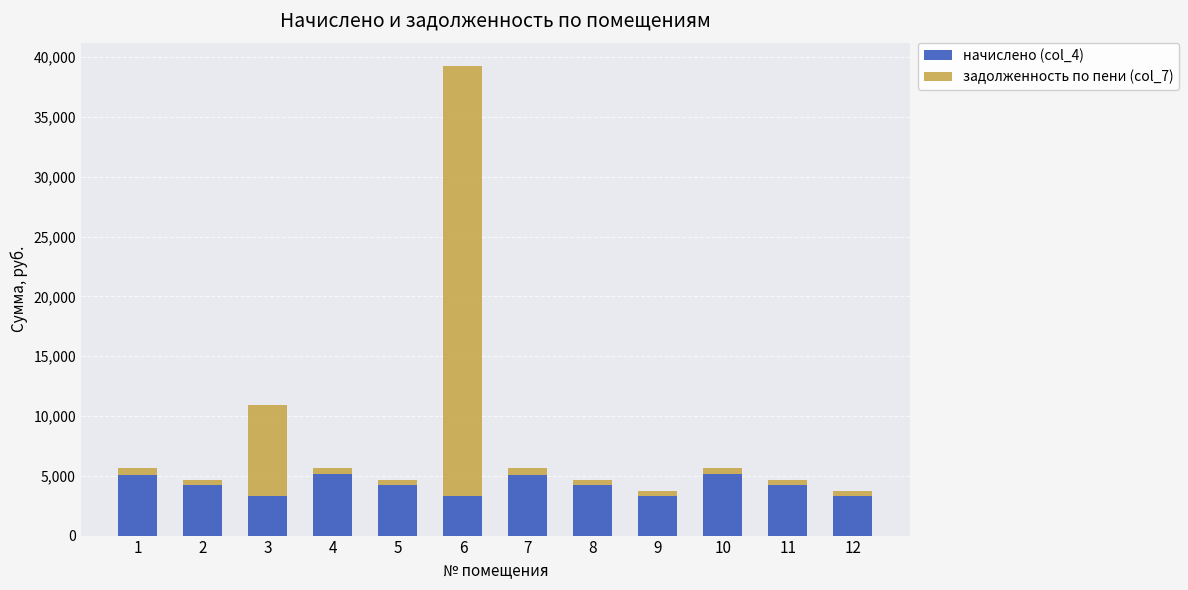

What is the total value across all series at 6?

39260.4